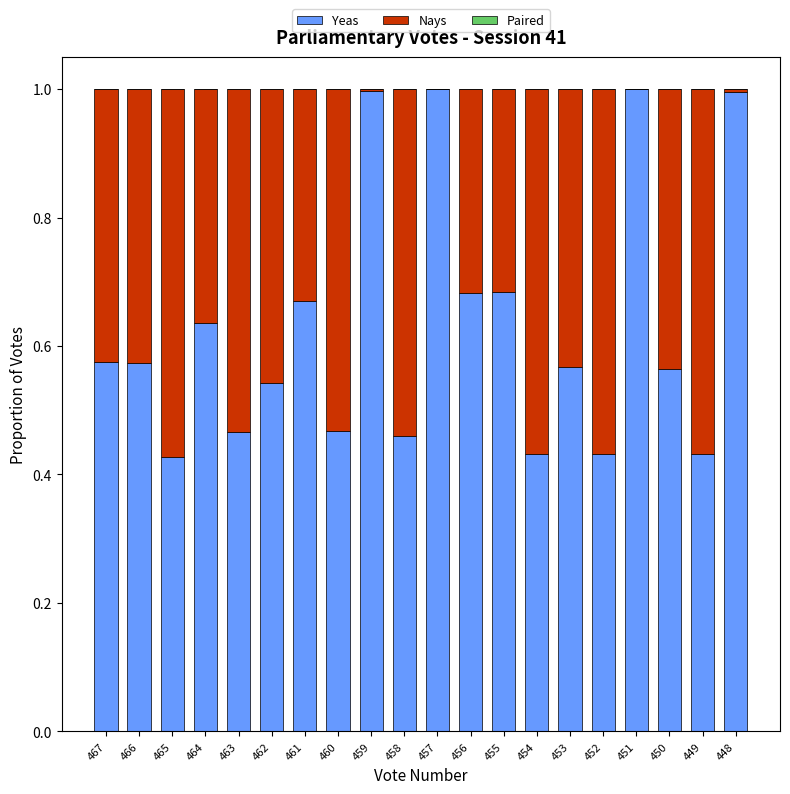

What is the total value across all series at 452?

1.0